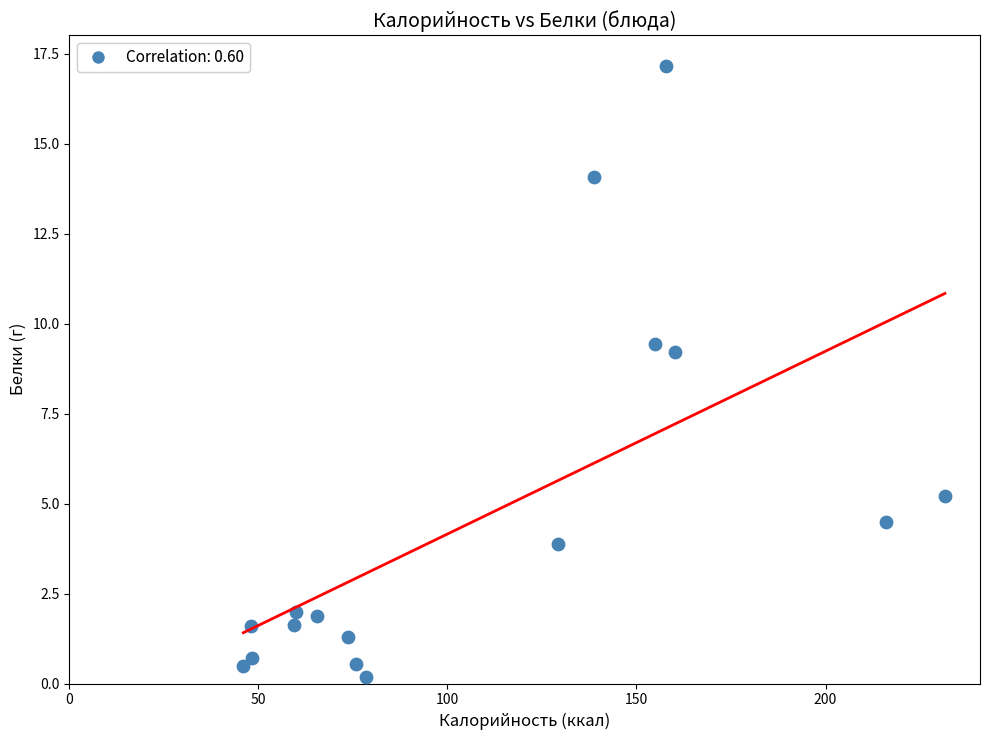

What Y value in the scatter plot is closest to 8?

9.2